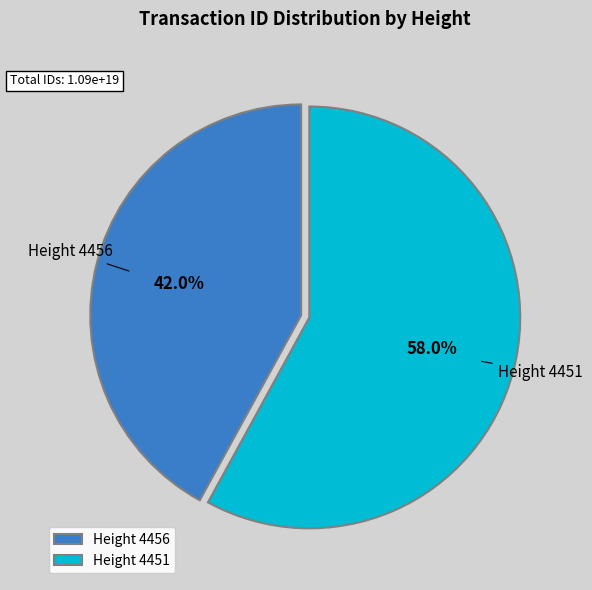

Rank the categories by value from lowest to highest.

Height 4456, Height 4451